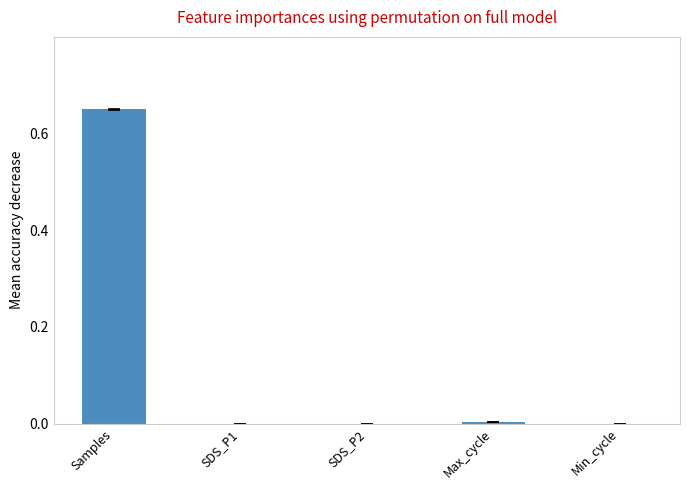

Which label corresponds to the largest value in the chart?

Samples